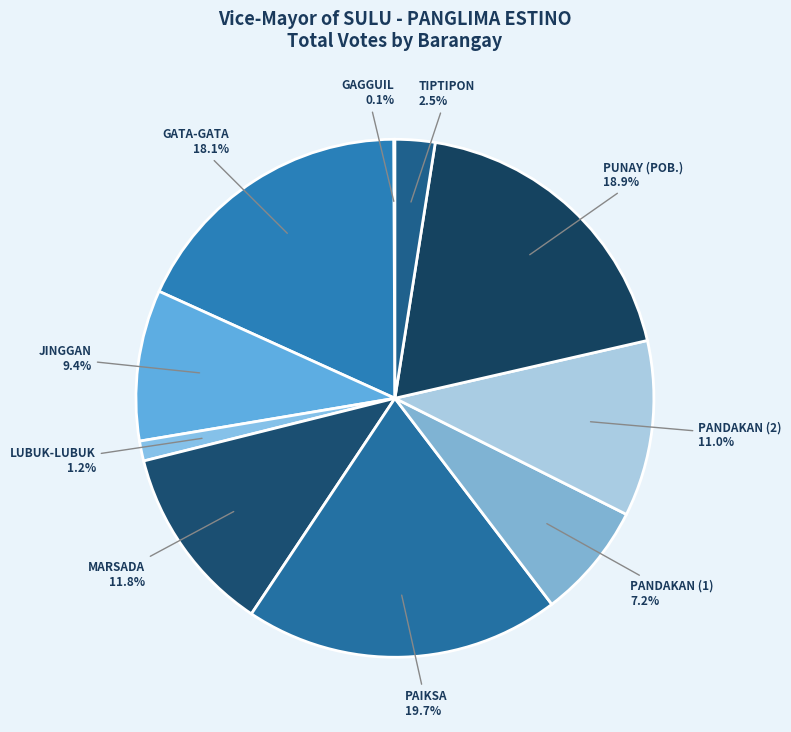

What is the largest slice in the pie chart?

PAIKSA